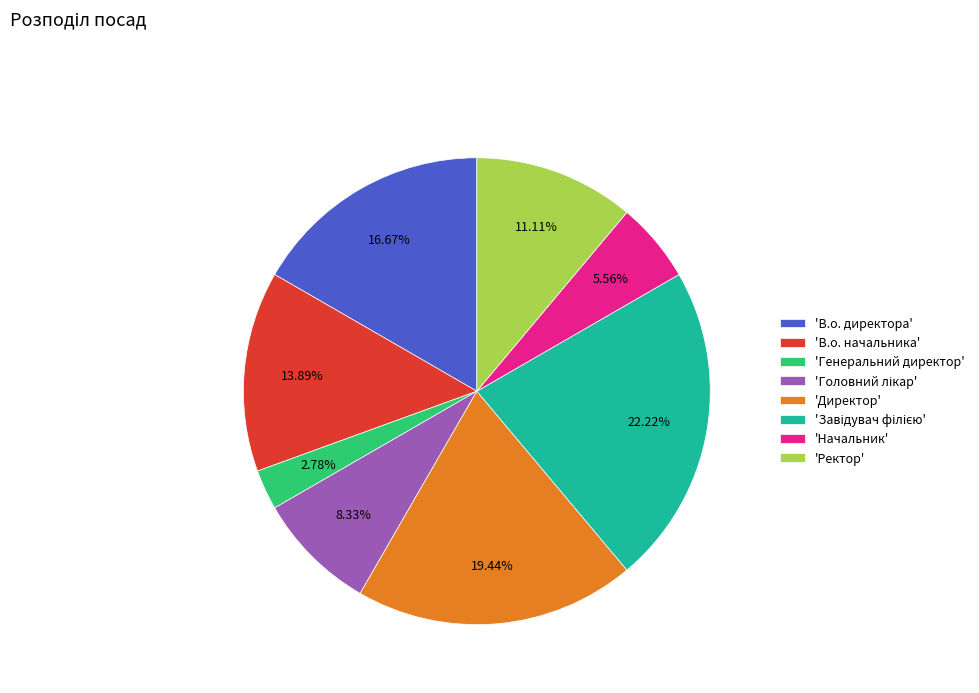

Is there a majority slice in this chart?

No